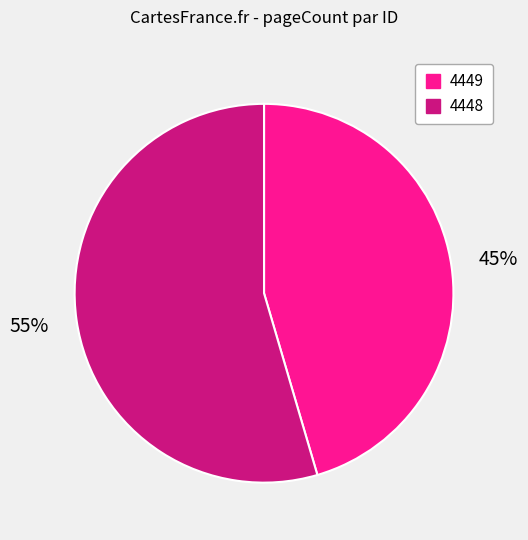

Rank the categories by value from highest to lowest.

4448, 4449